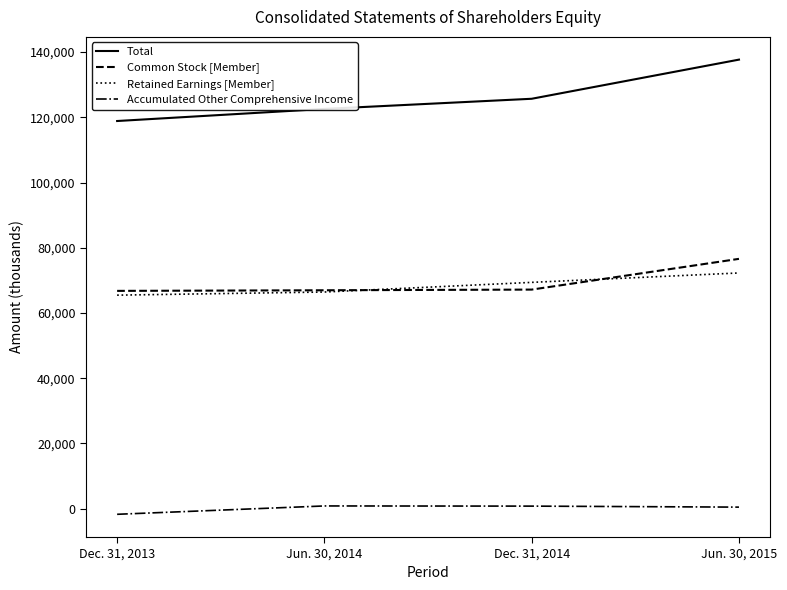

What is the sum of all Total values?

504850